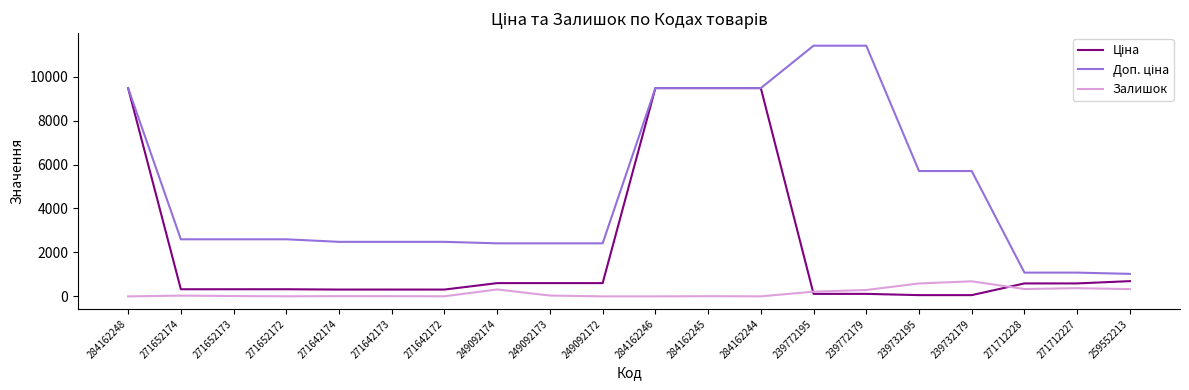

Count the number of data series in this chart.

3